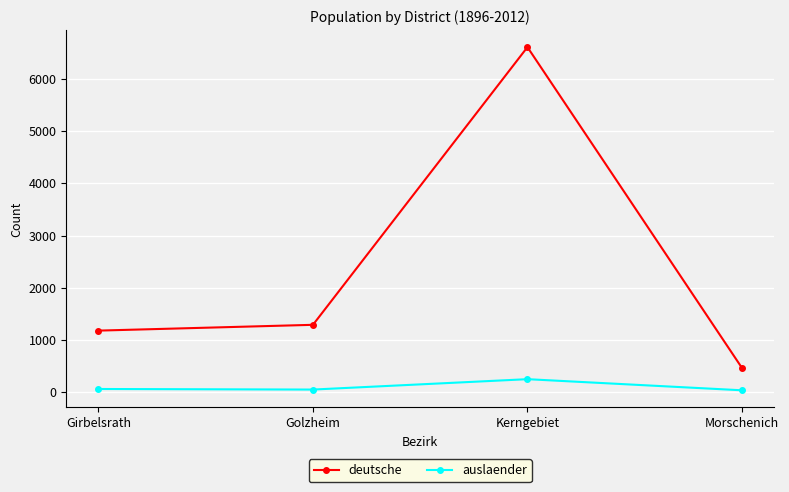

Where is deutsche nearest to the value 3536?

Golzheim